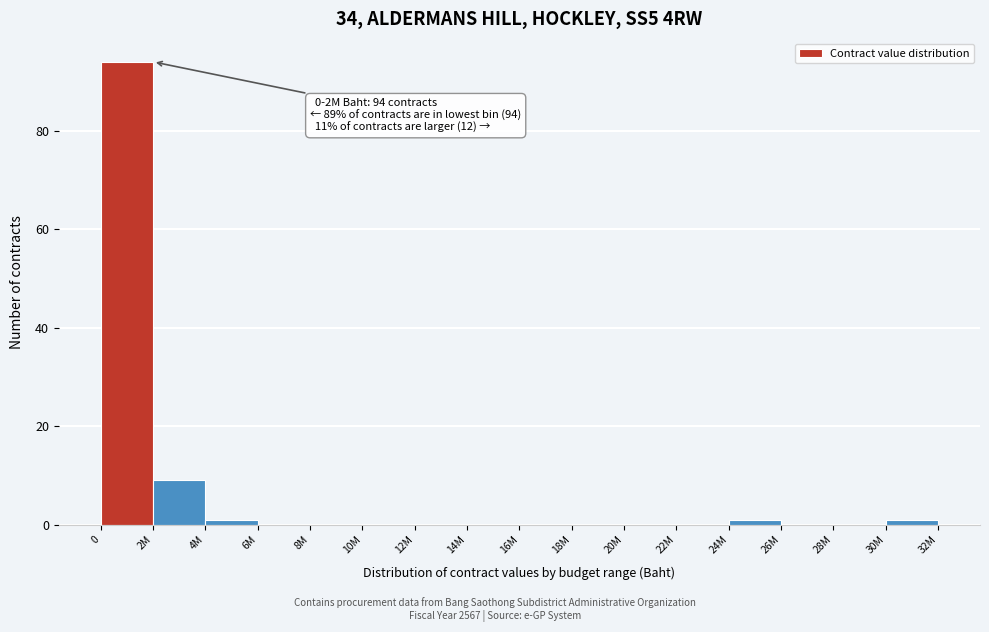

Reading left to right, list all the values displayed in this chart.

0=94	2M=9	4M=1	6M=0	8M=0	10M=0	12M=0	14M=0	16M=0	18M=0	20M=0	22M=0	24M=1	26M=0	28M=0	30M=1